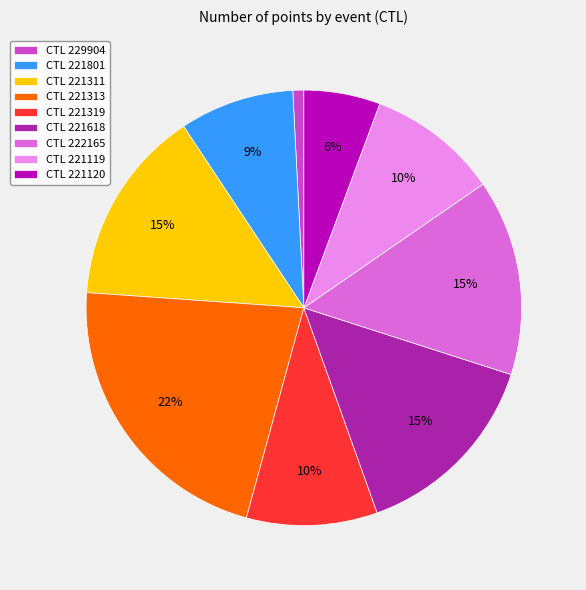

Count the number of slices in the pie.

9